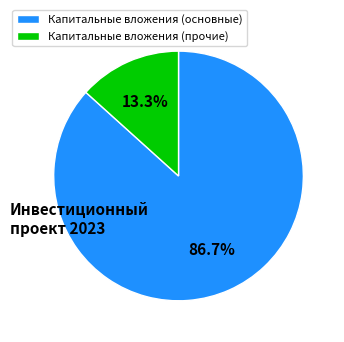

Which has a higher value, Капитальные вложения (основные) or Капитальные вложения (прочие)?

Капитальные вложения (основные)